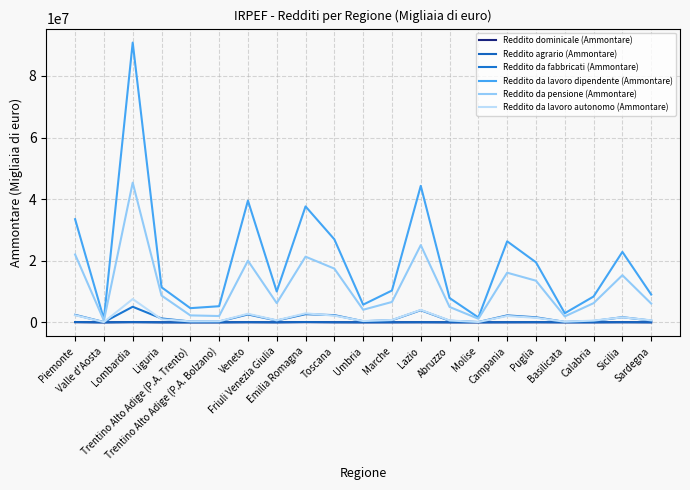

What is the difference between the highest and lowest values at Puglia?

19467554